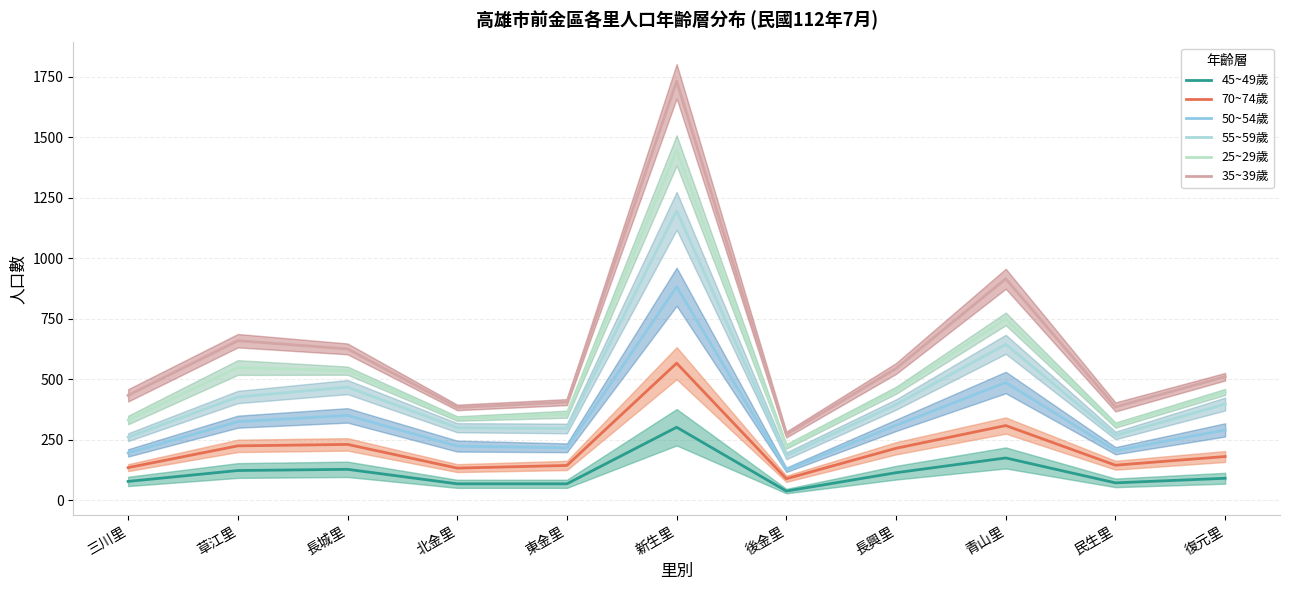

Is it true that 70~74歲 equals 214 at 長興里?

True